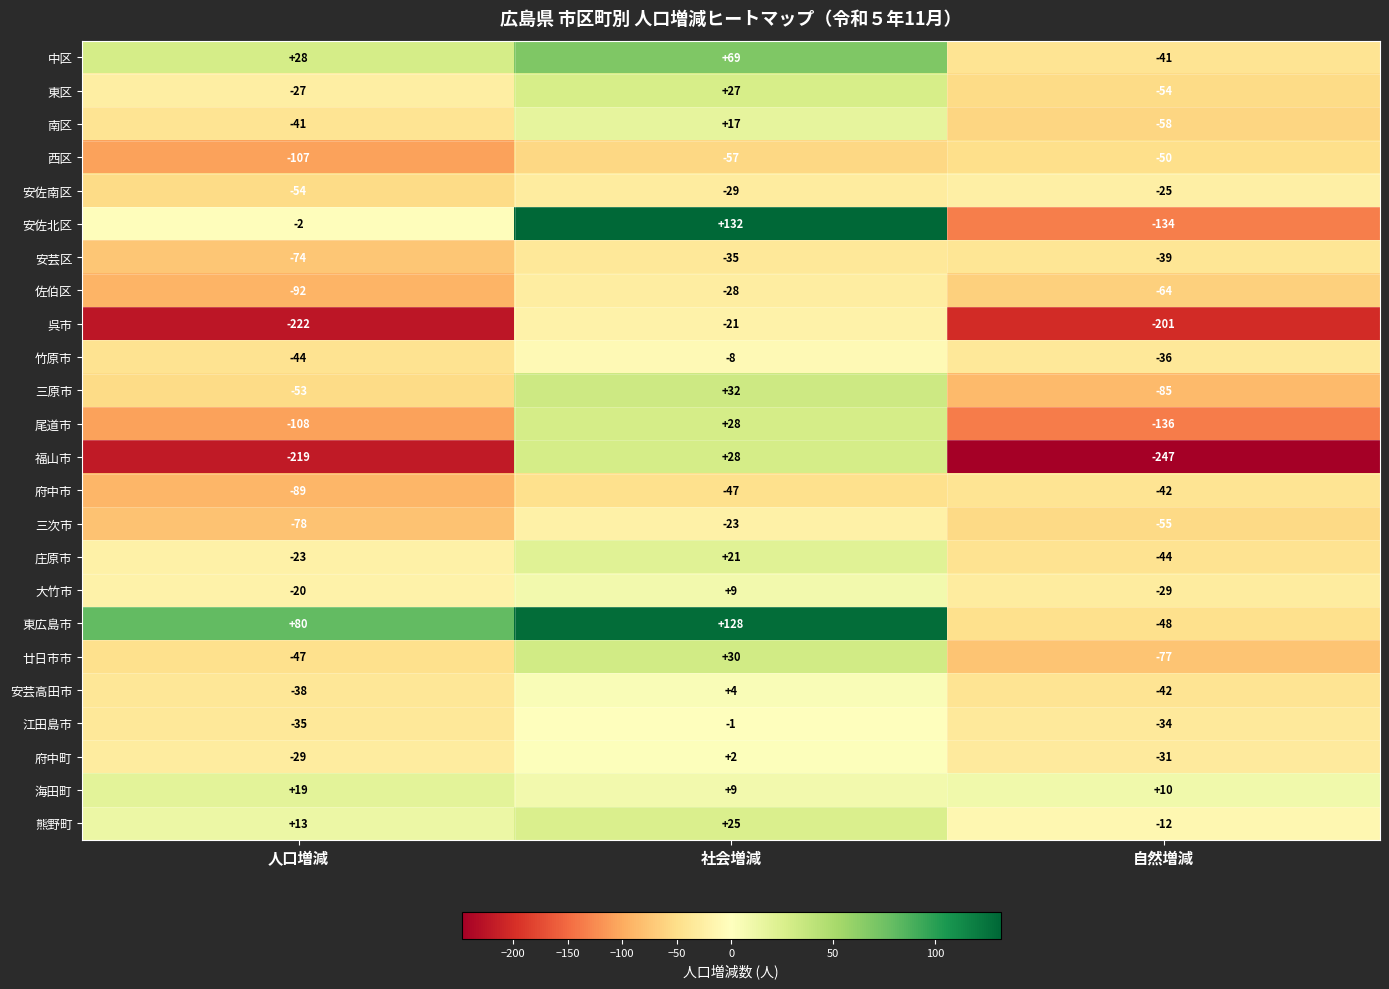

What is the sum of the 福山市 values at 自然増減 and 社会増減?

-219